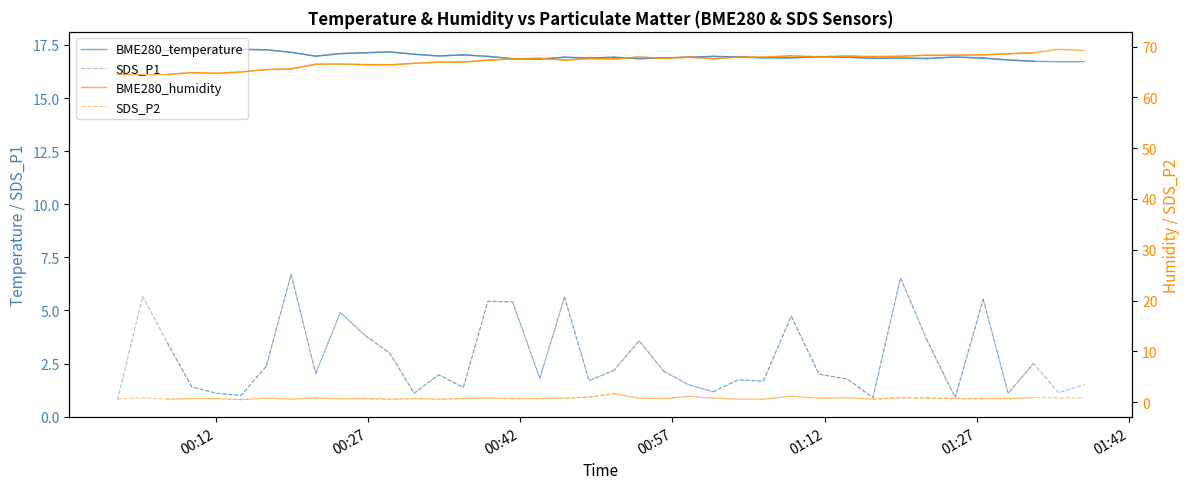

What is the label of the 4th point from the left?

00:57